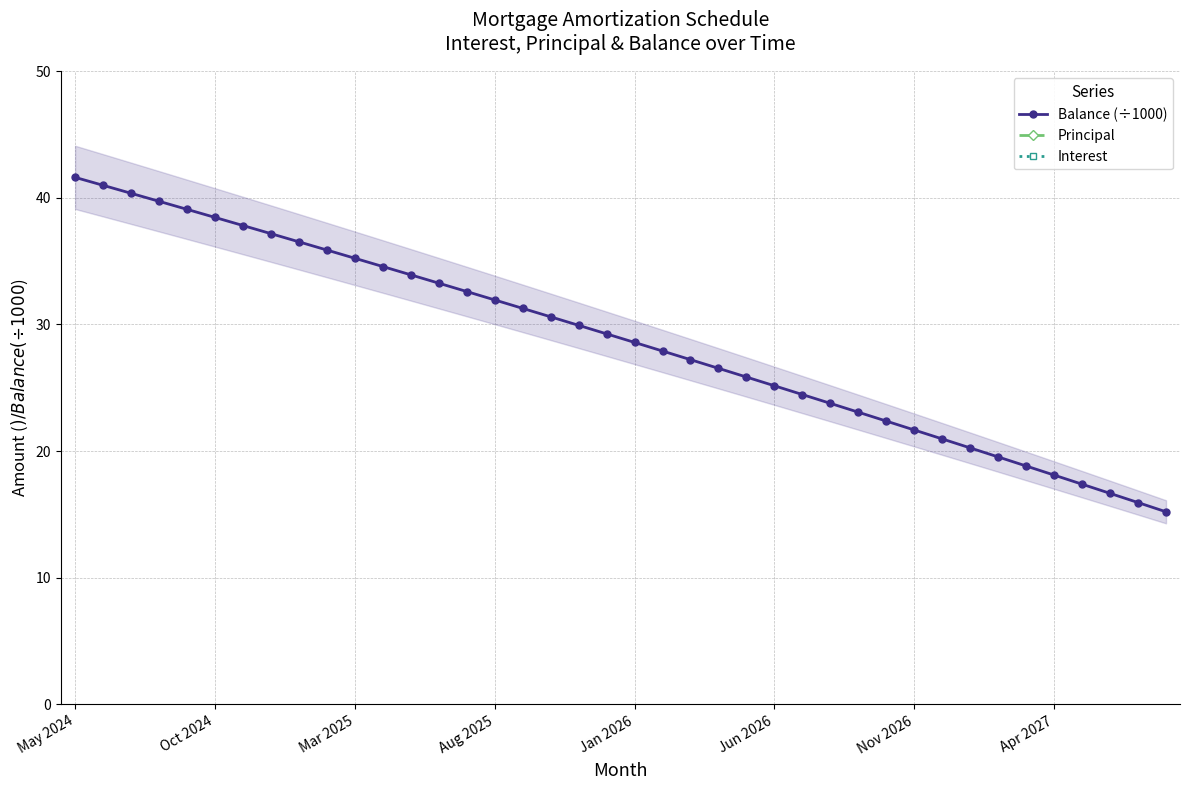

What is the minimum value for Balance (÷1000)?

15.2